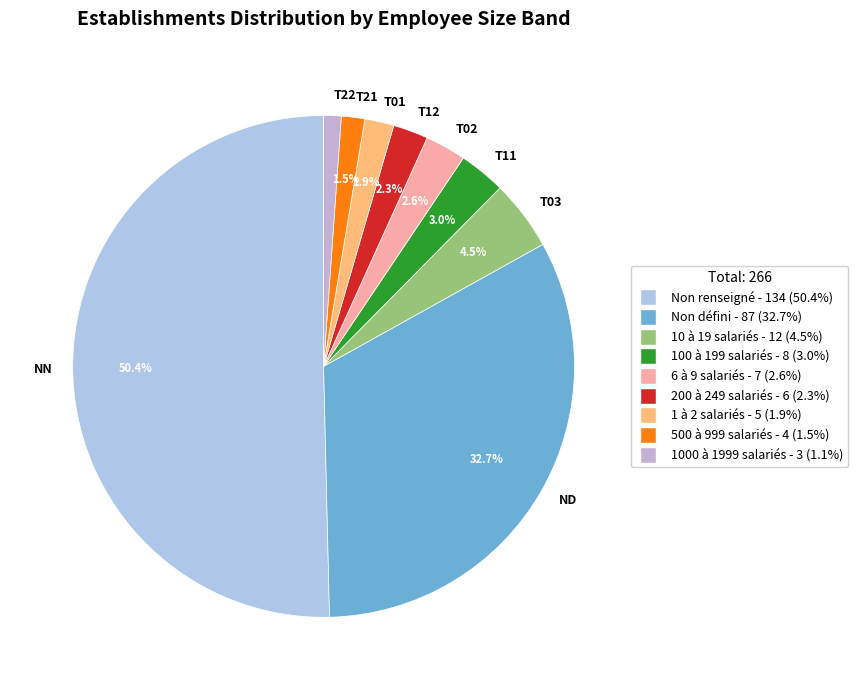

How much of the chart is everything except T01?

98.1%